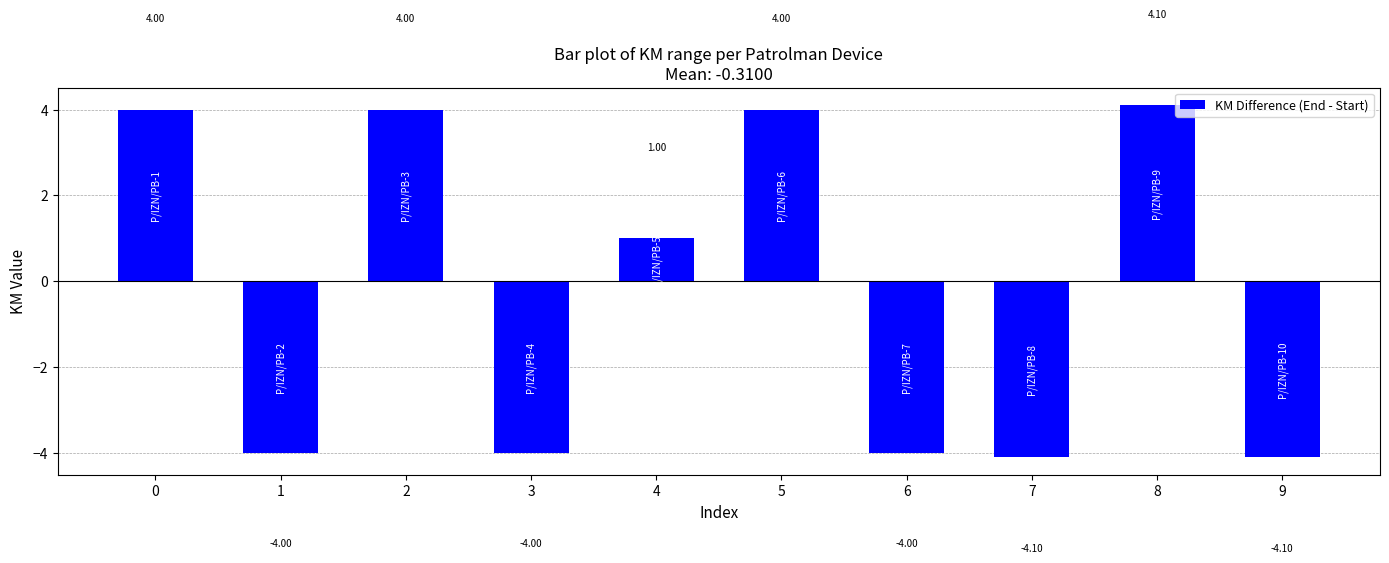

What is the average value?

-0.3